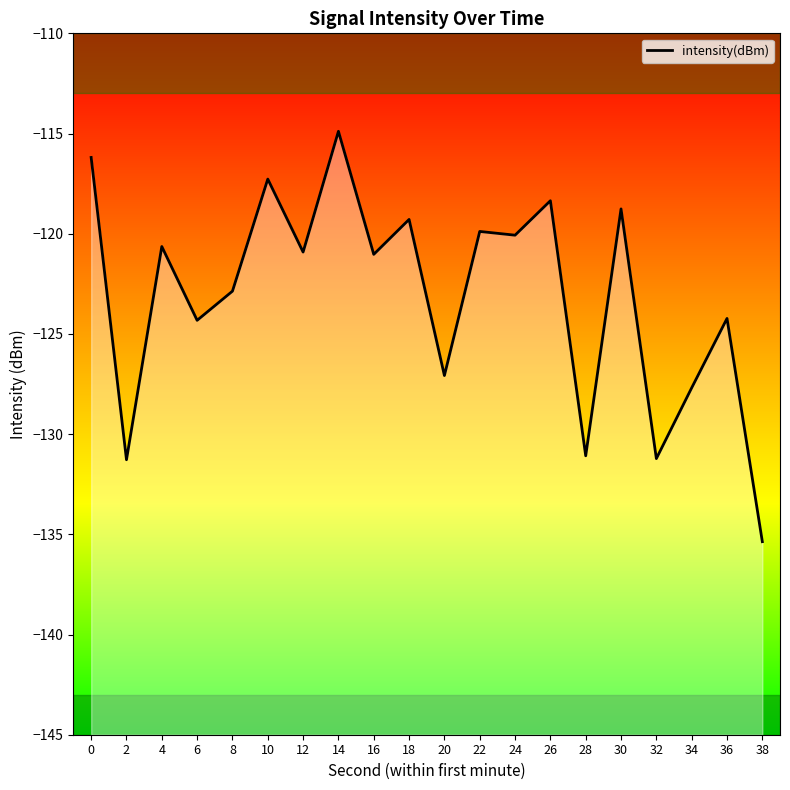

How many points are lower than both their immediate neighbors (excluding endpoints)?

8